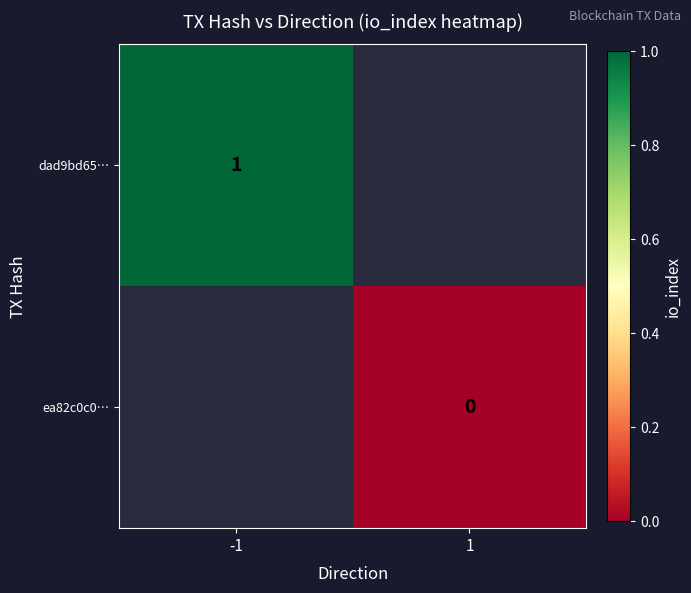

True or false: dad9bd65… has a value of 1 at -1.

True